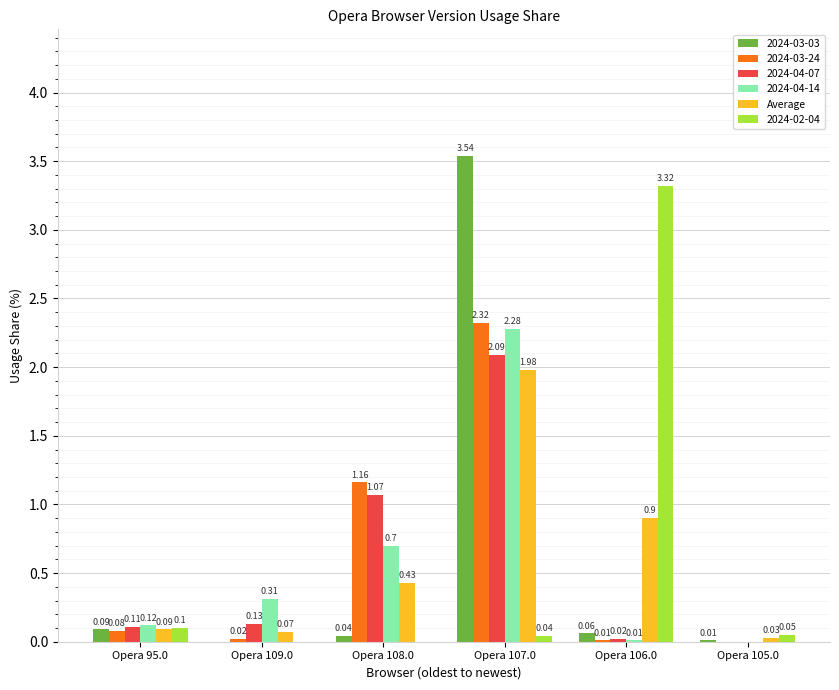

Which series has the largest total across all categories?

2024-03-03